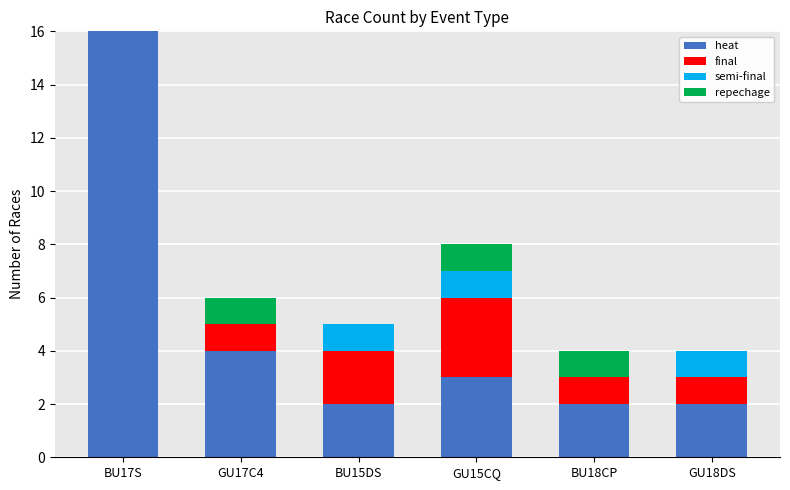

What are all the series names shown in the legend?

heat, final, semi-final, repechage